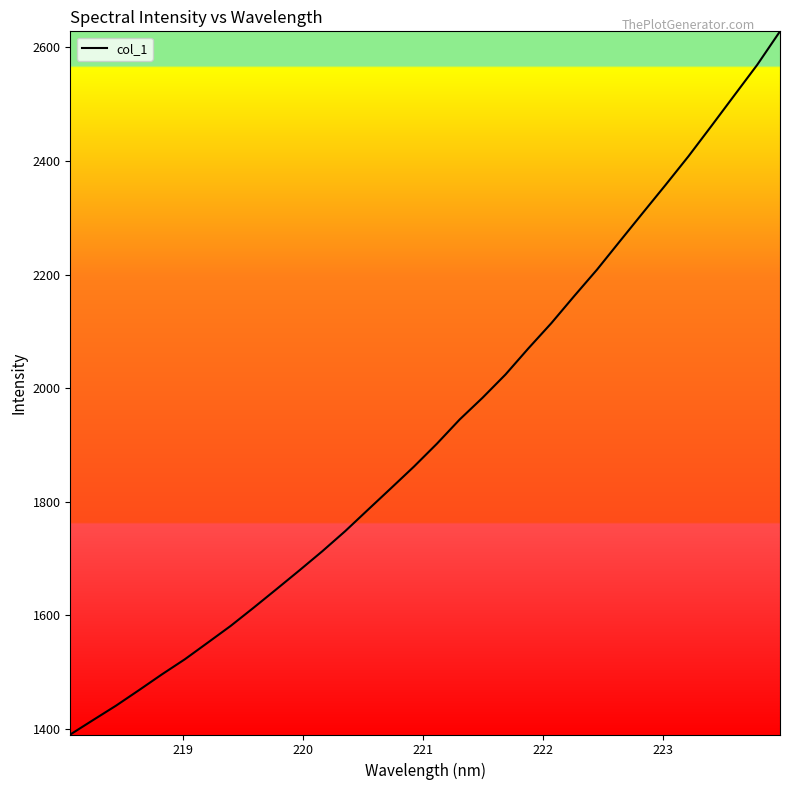

What is the difference between the maximum and minimum values?

1237.4